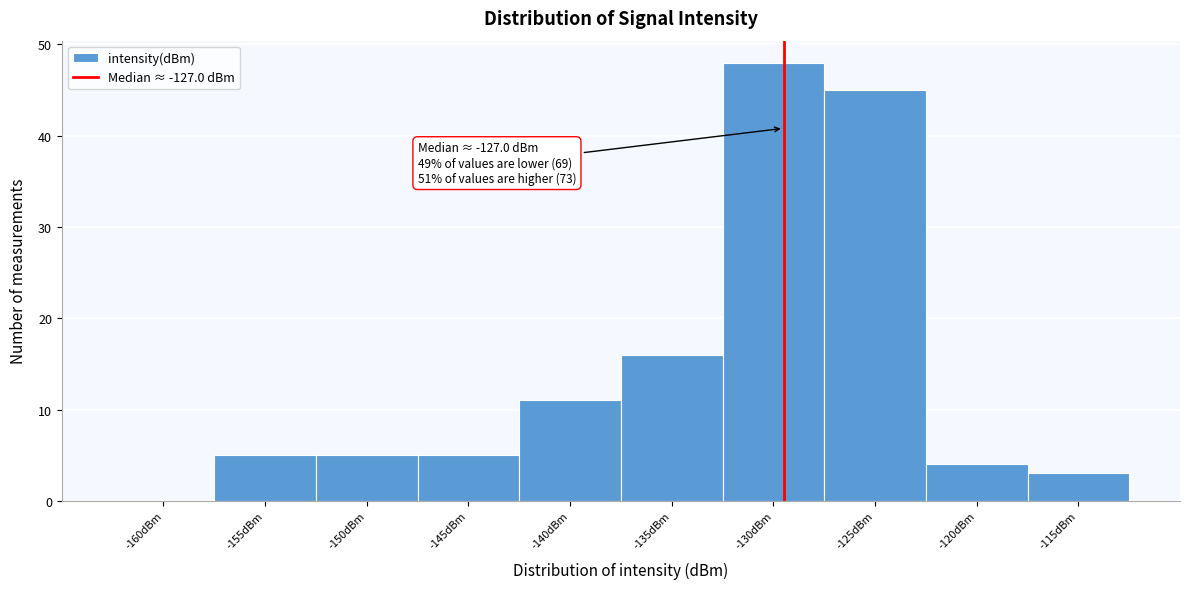

Reading left to right, extract all data points from this chart.

-160dBm=0	-155dBm=5	-150dBm=5	-145dBm=5	-140dBm=11	-135dBm=16	-130dBm=48	-125dBm=45	-120dBm=4	-115dBm=3